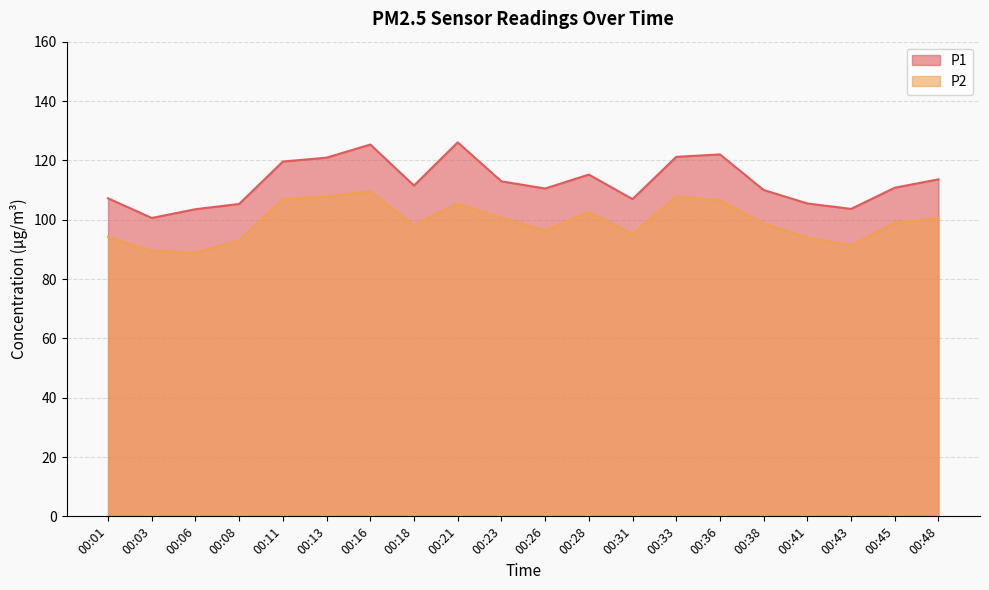

At which category does P2 reach its first local valley?

00:06